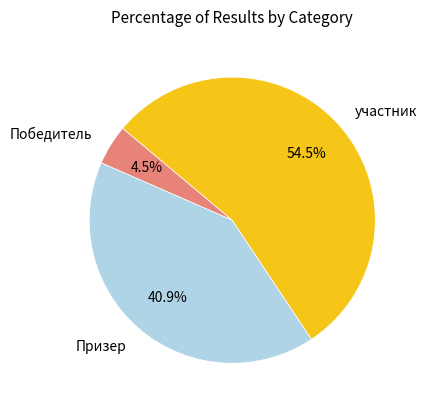

What percentage do участник and Призер together represent?

95.5%